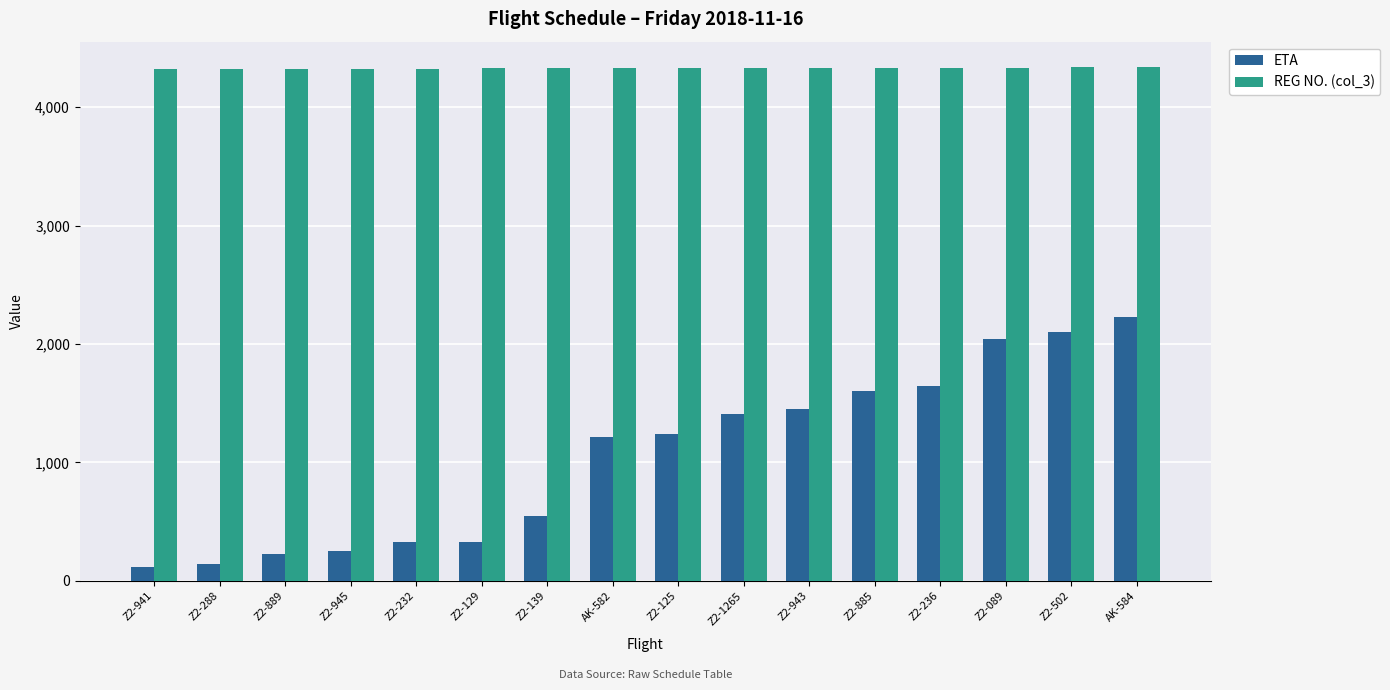

What position from the right is Z2-943?

6